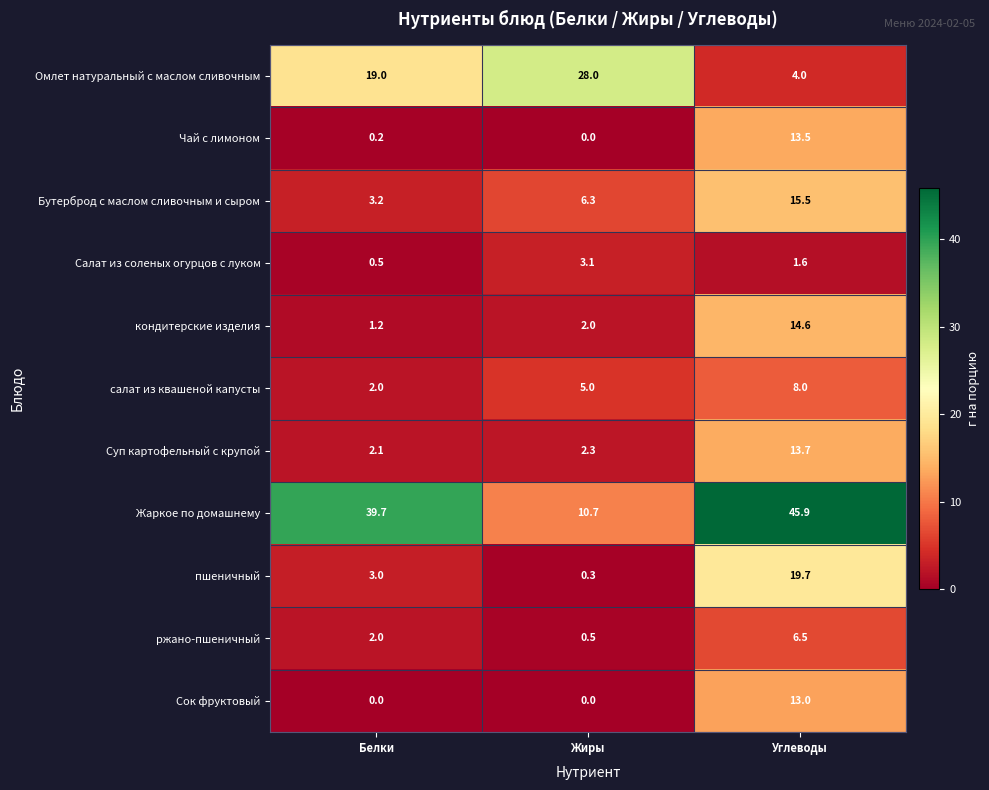

List the labels in order of Омлет натуральный с маслом сливочным value, largest first.

Жиры, Белки, Углеводы